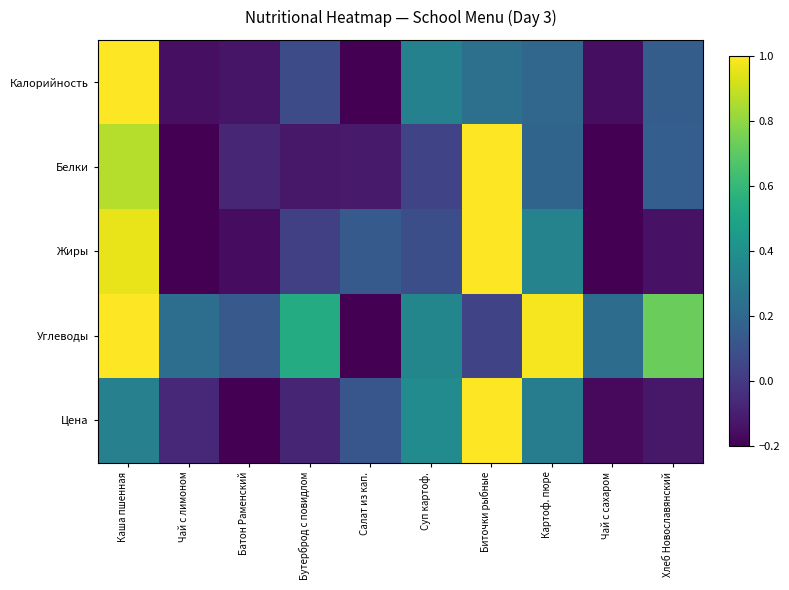

What is the spread (max minus min) of values at Картоф. пюре?

0.8